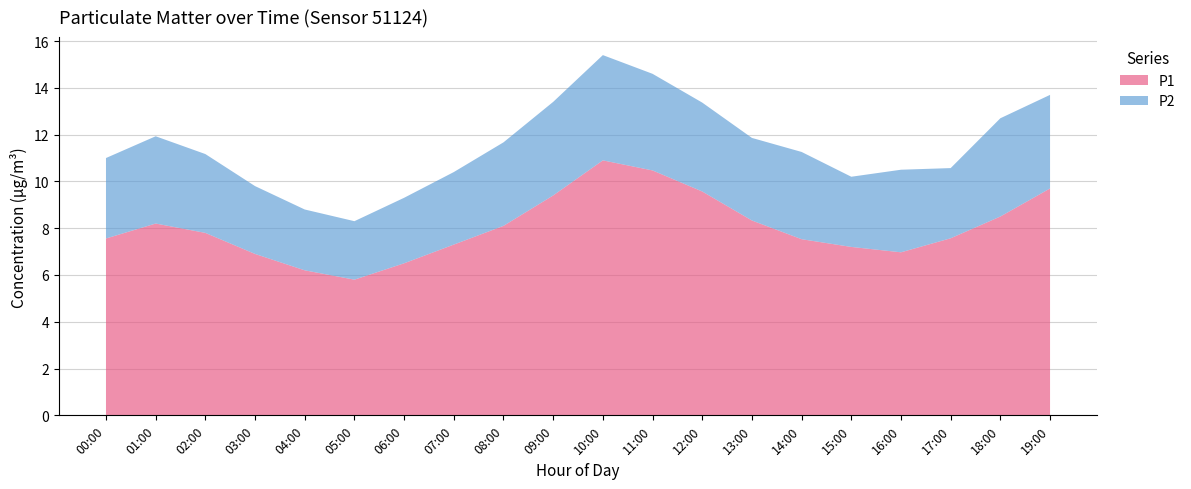

The value of P1 at 18:00 is 8.5. True or false?

True